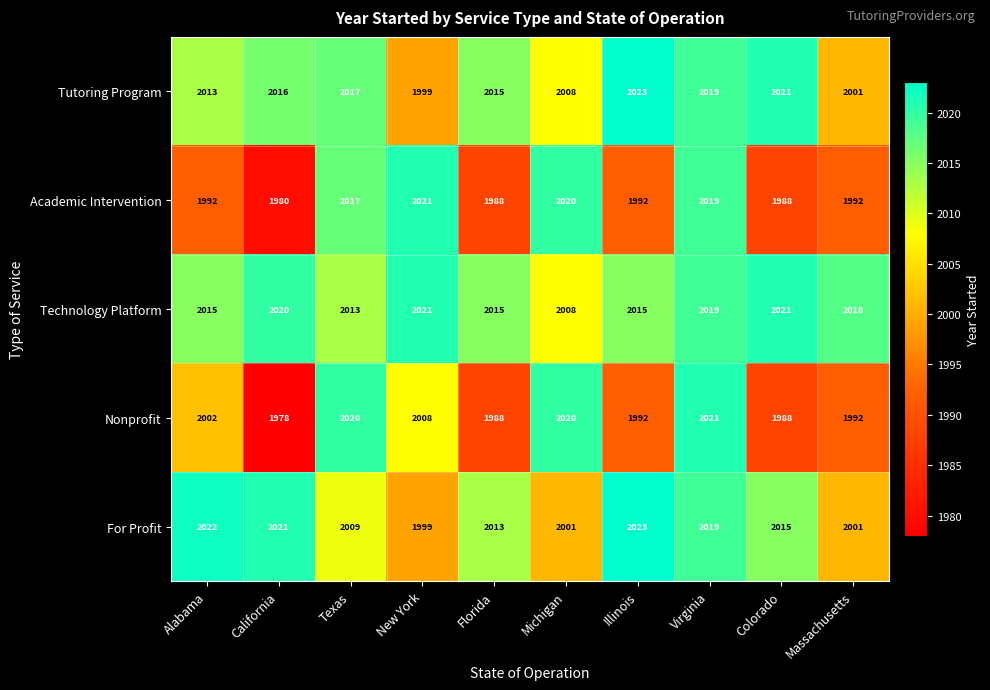

At which category is the sum across all series the highest?

Virginia